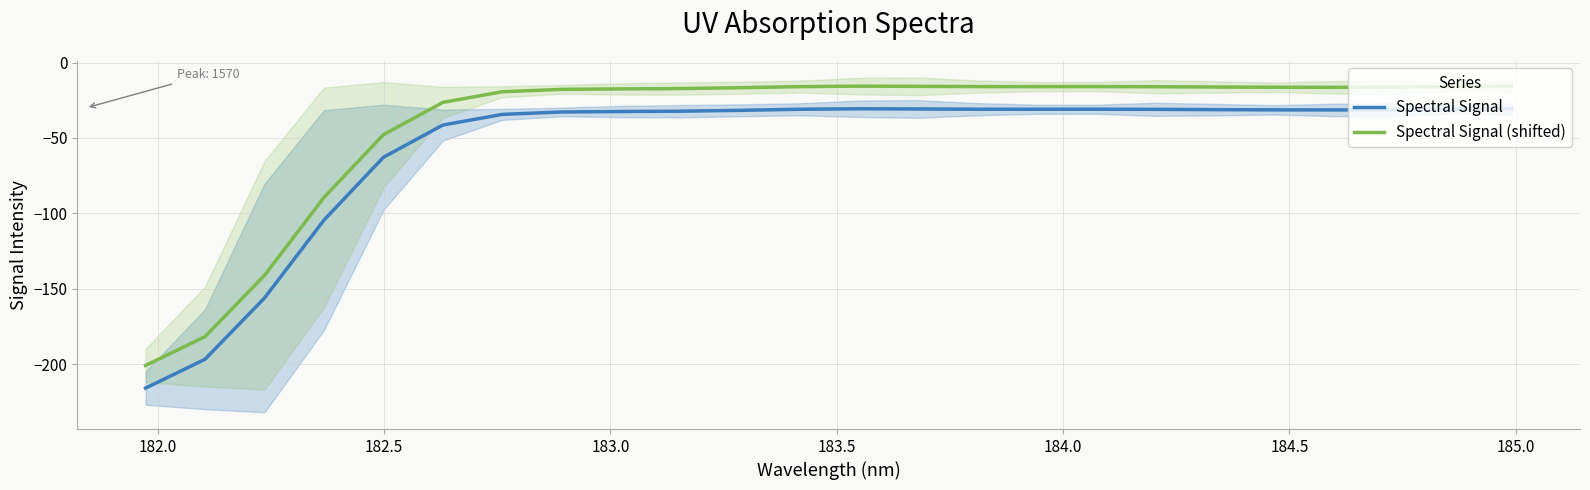

What is the maximum value for Spectral Signal?

-30.6